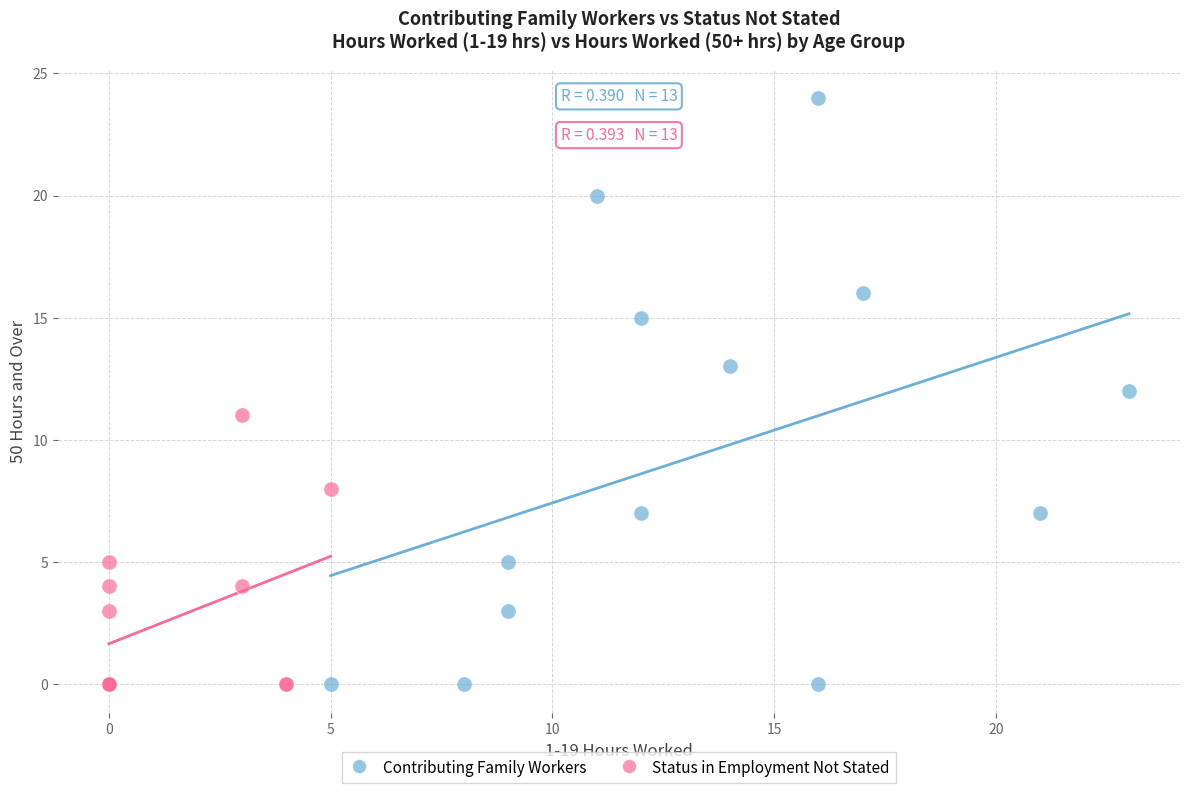

Which series has the widest spread of Y values?

Contributing Family Workers